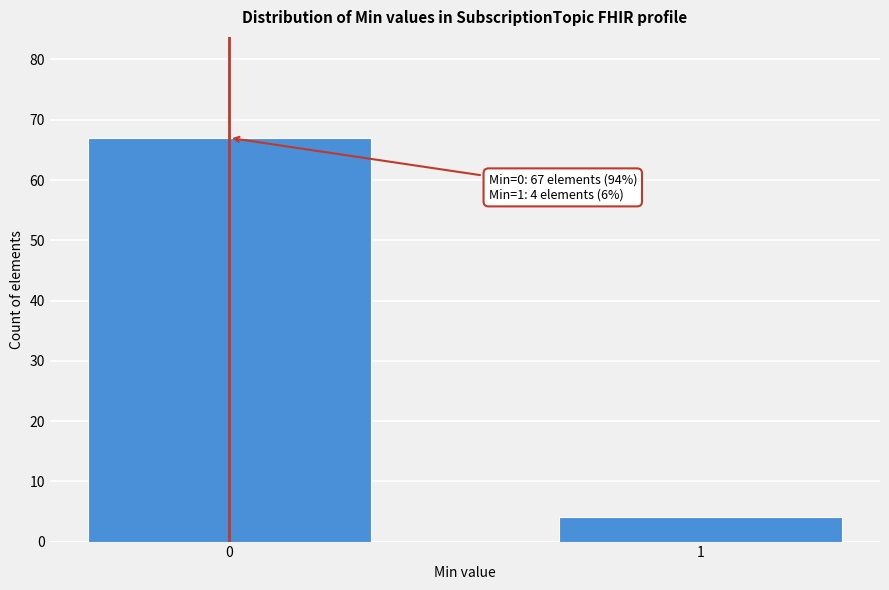

Reading right to left, transcribe all the data shown in this chart.

1=4	0=67